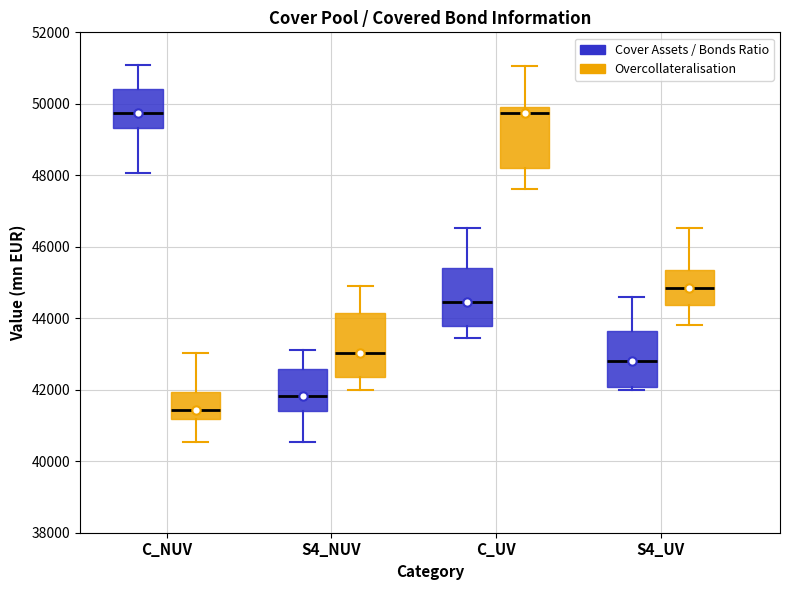

Reading left to right, transcribe this box plot: for each box, give where its median line is, the range the box spans, and where its two whiskers end, as read against the y-axis. The values are not printed on the chart, so give them approximately, as read against the axis.

C_NUV (Cover Assets / Bonds Ratio): median 49800, box 49400 to 50400, whiskers 48000 to 51000
C_NUV (Overcollateralisation): median 41400, box 41200 to 42000, whiskers 40600 to 43000
S4_NUV (Cover Assets / Bonds Ratio): median 41800, box 41400 to 42600, whiskers 40600 to 43200
S4_NUV (Overcollateralisation): median 43000, box 42400 to 44200, whiskers 42000 to 44800
C_UV (Cover Assets / Bonds Ratio): median 44400, box 43800 to 45400, whiskers 43400 to 46600
C_UV (Overcollateralisation): median 49800, box 48200 to 50000, whiskers 47600 to 51000
S4_UV (Cover Assets / Bonds Ratio): median 42800, box 42000 to 43600, whiskers 42000 (just below the box's lower edge) to 44600
S4_UV (Overcollateralisation): median 44800, box 44400 to 45400, whiskers 43800 to 46600